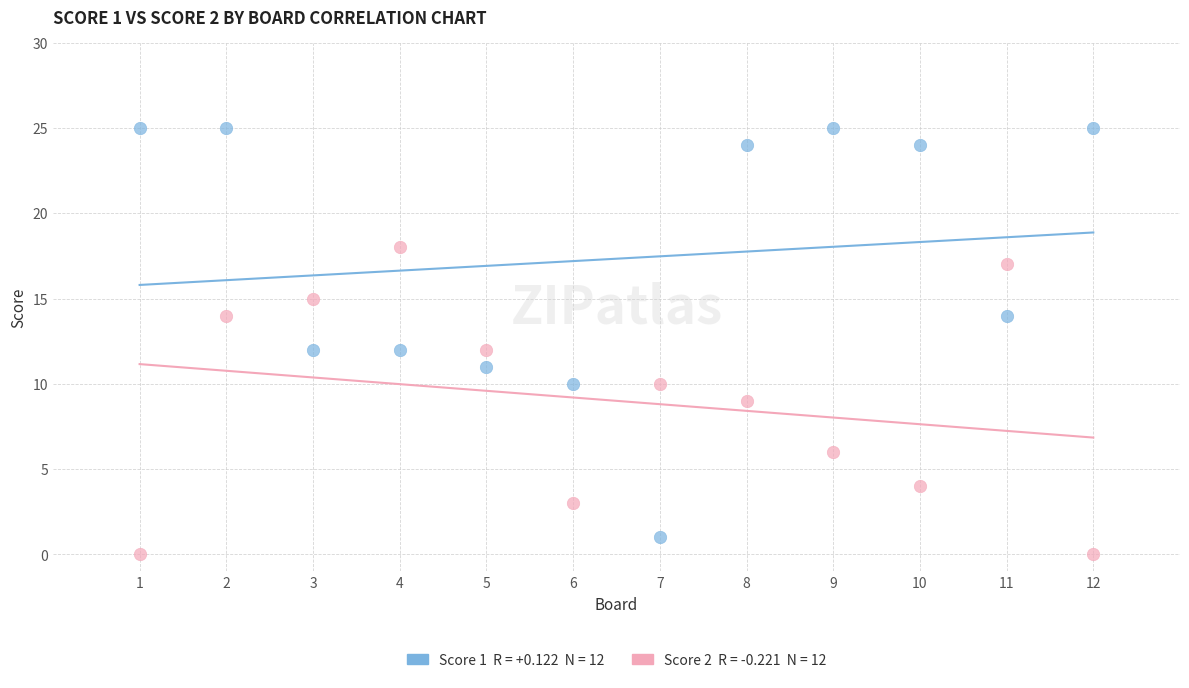

Across all data points, what is the range of X values (max minus min)?

11